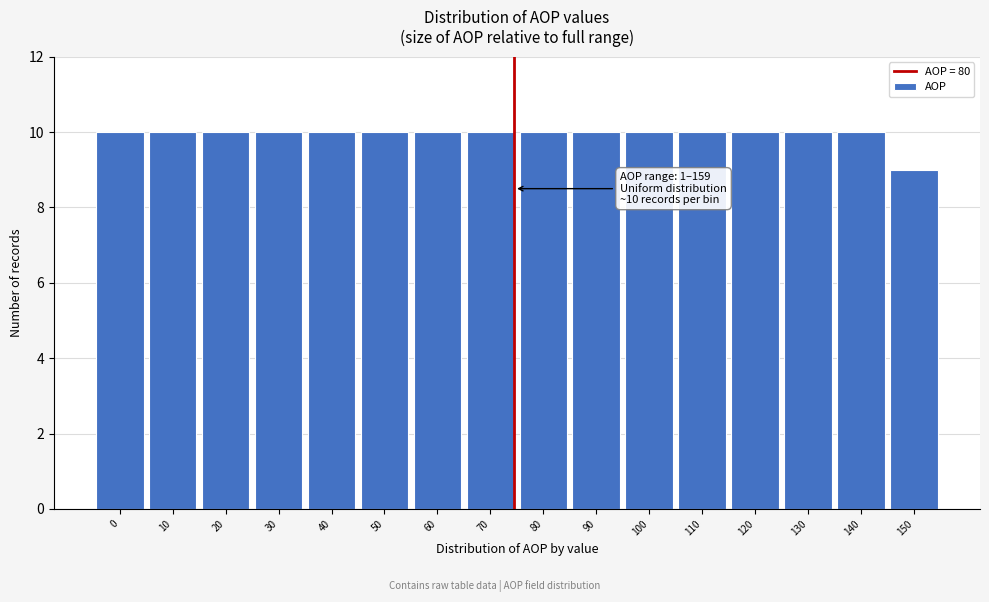

Reading left to right, list all the values displayed in this chart.

0=10	10=10	20=10	30=10	40=10	50=10	60=10	70=10	80=10	90=10	100=10	110=10	120=10	130=10	140=10	150=9